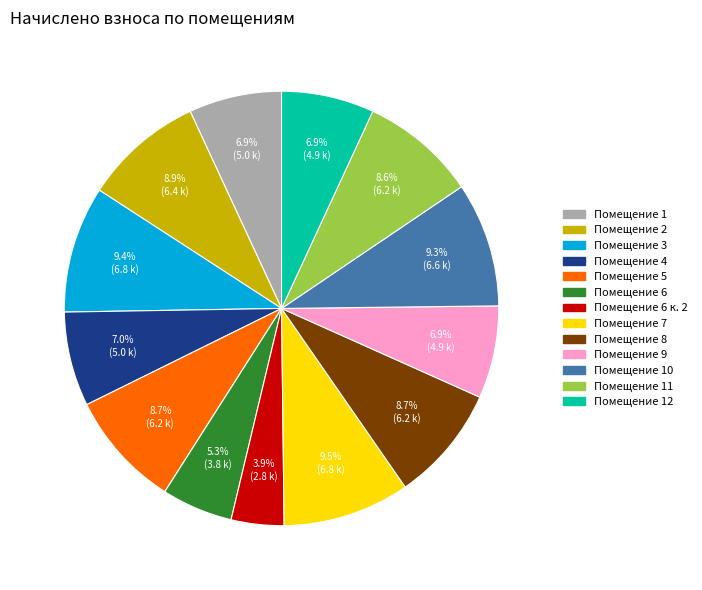

How many segments does this pie chart have?

13